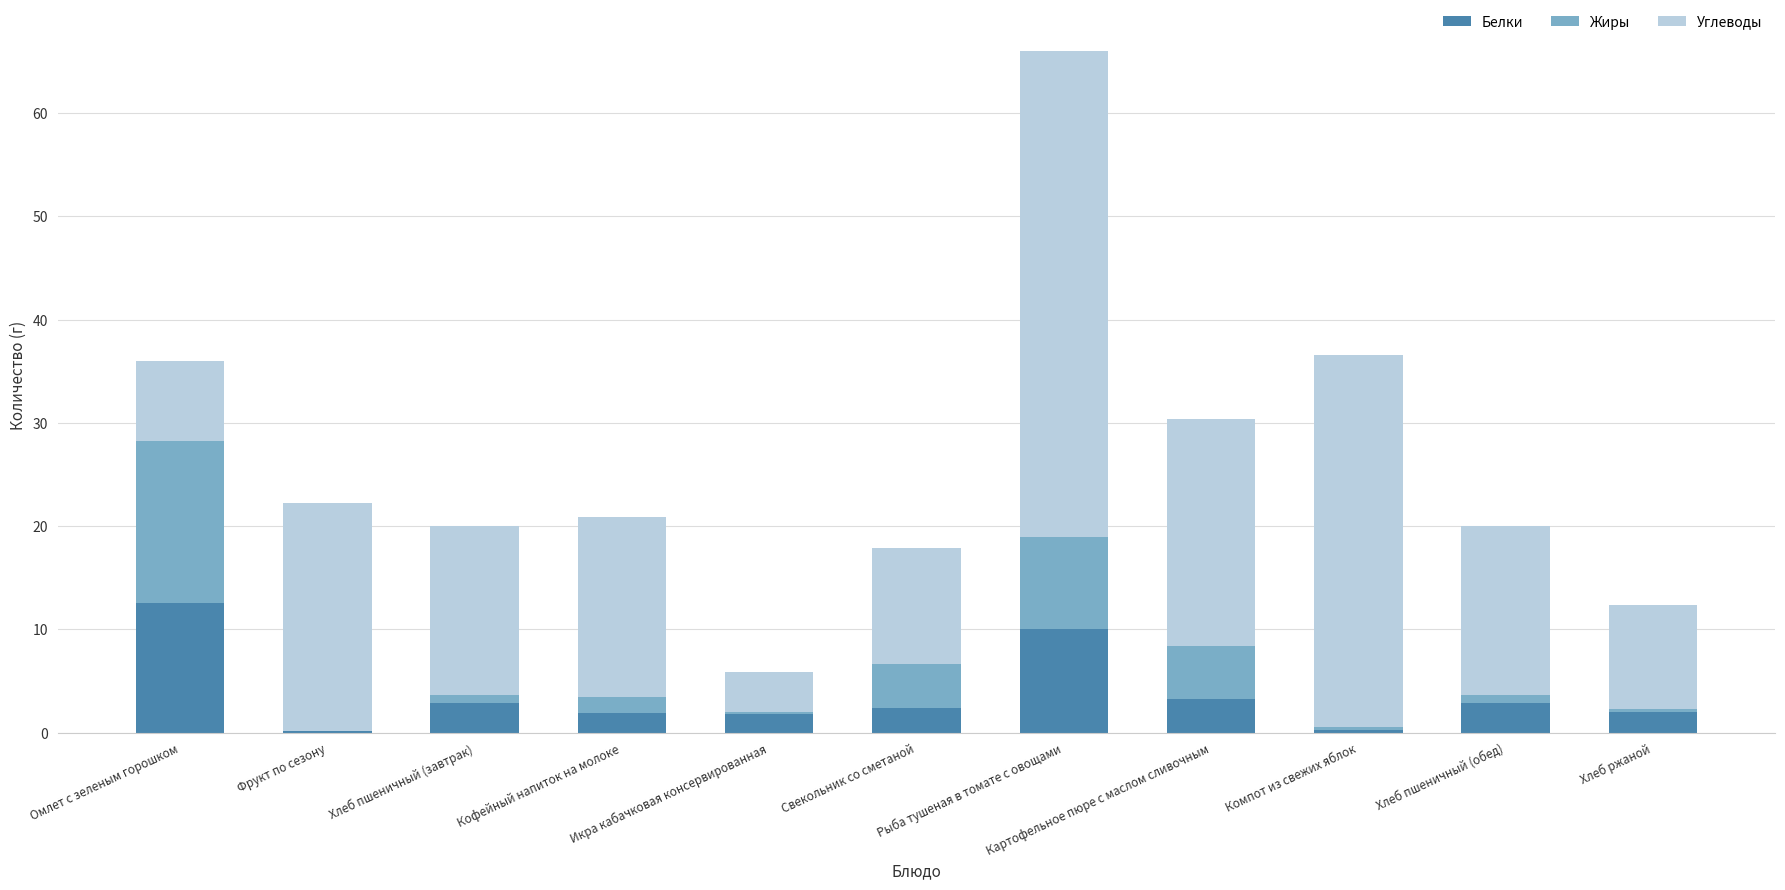

What is the highest value of the Белки series?

12.6